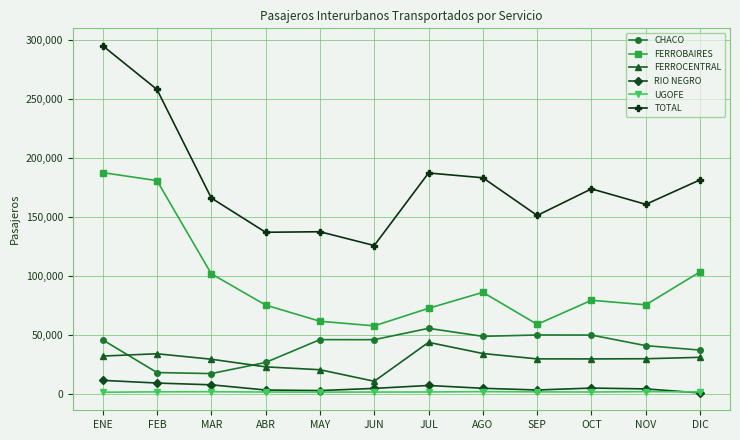

Where does the FERROBAIRES series first go above 79398?

ENE